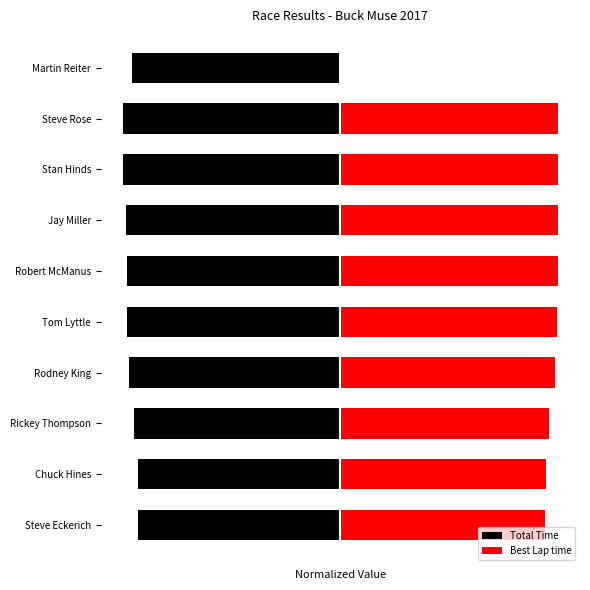

How many categories are shown in the chart?

10